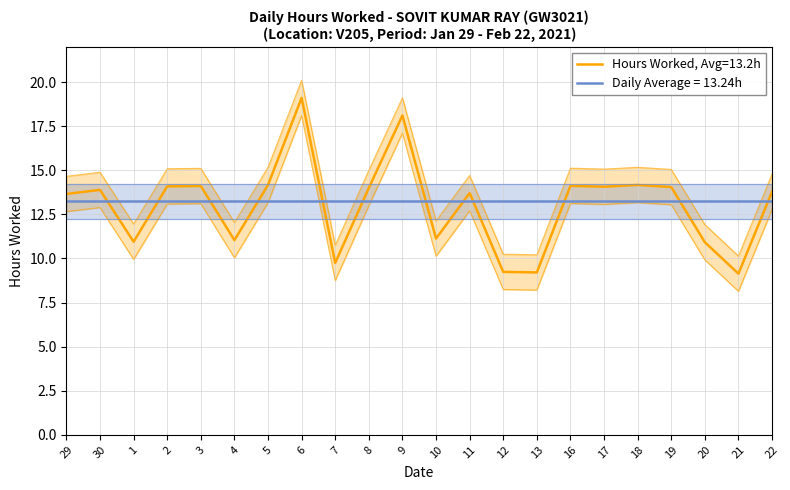

True or false: Hours Worked has more than 0 points higher than both neighbors.

True